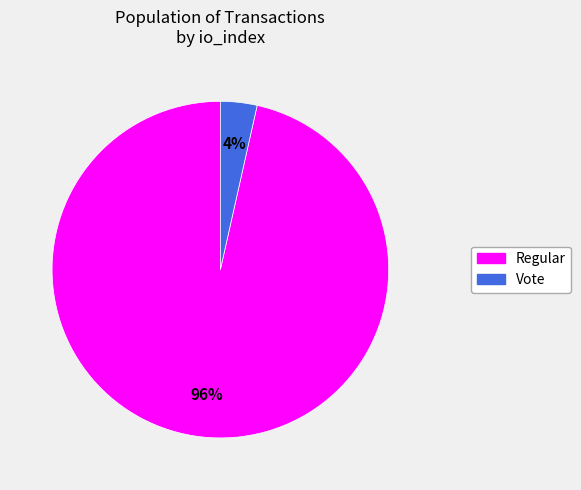

To the nearest percent, what is the combined percentage of Regular and Vote?

100%